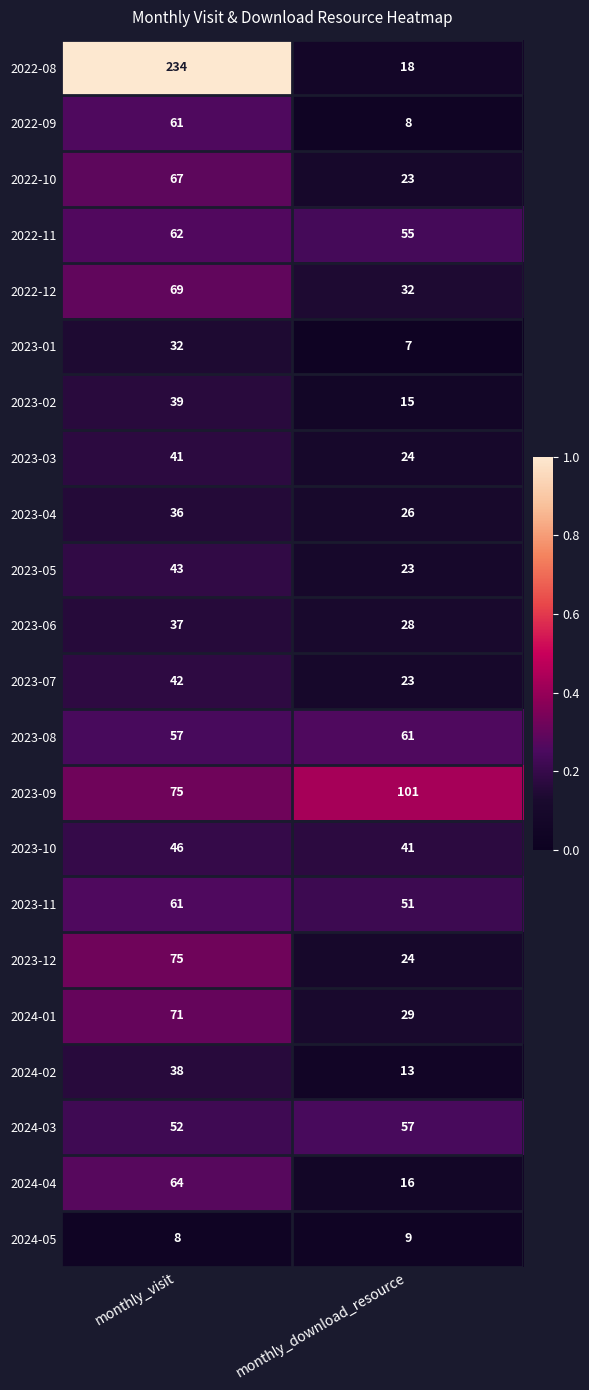

Which series has the largest range (max minus min)?

2022-08